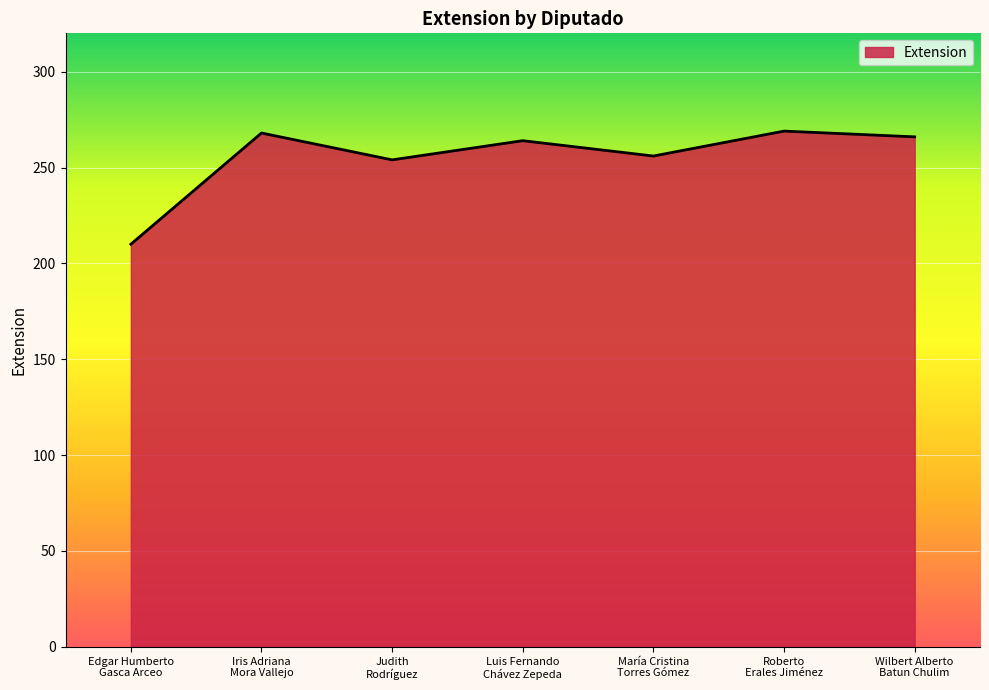

True or false: the data has more than 0 interior local peaks.

True